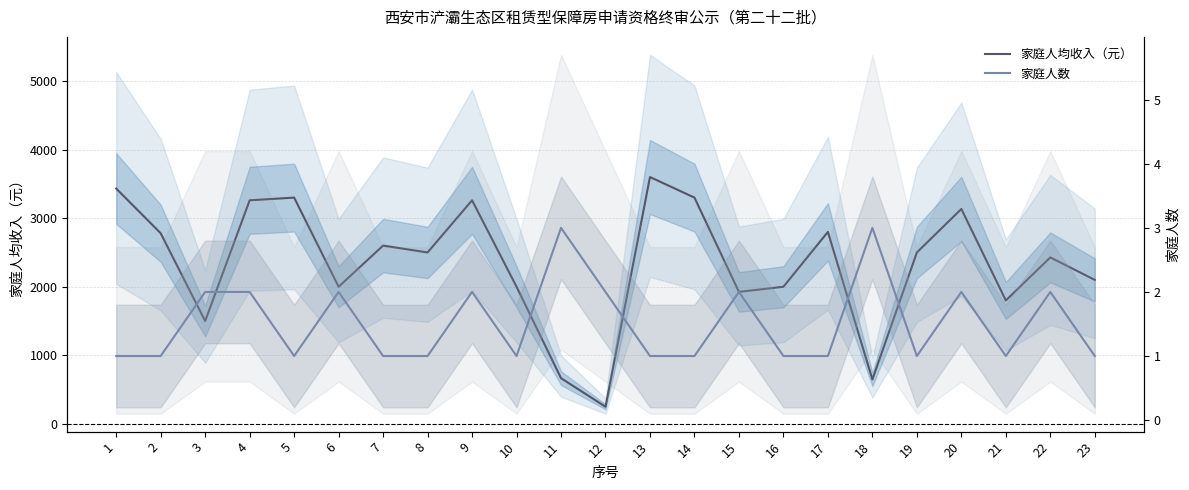

What is the highest value of the 家庭人均收入（元） series?

3600.0